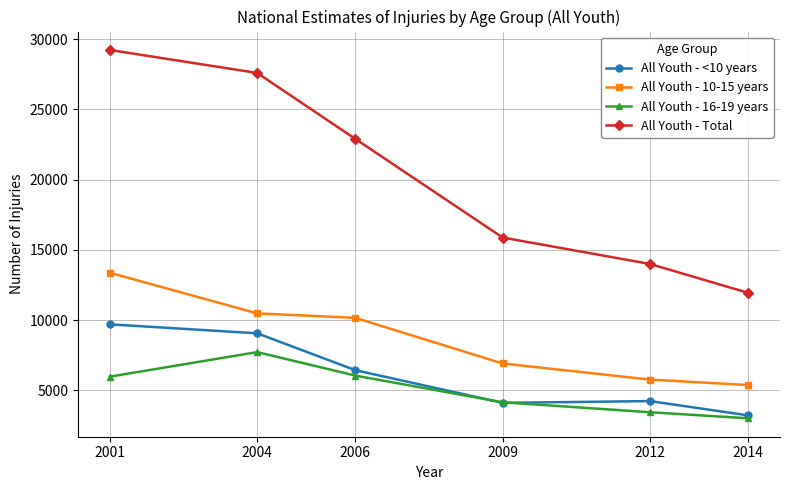

How many lines are shown in the chart?

4